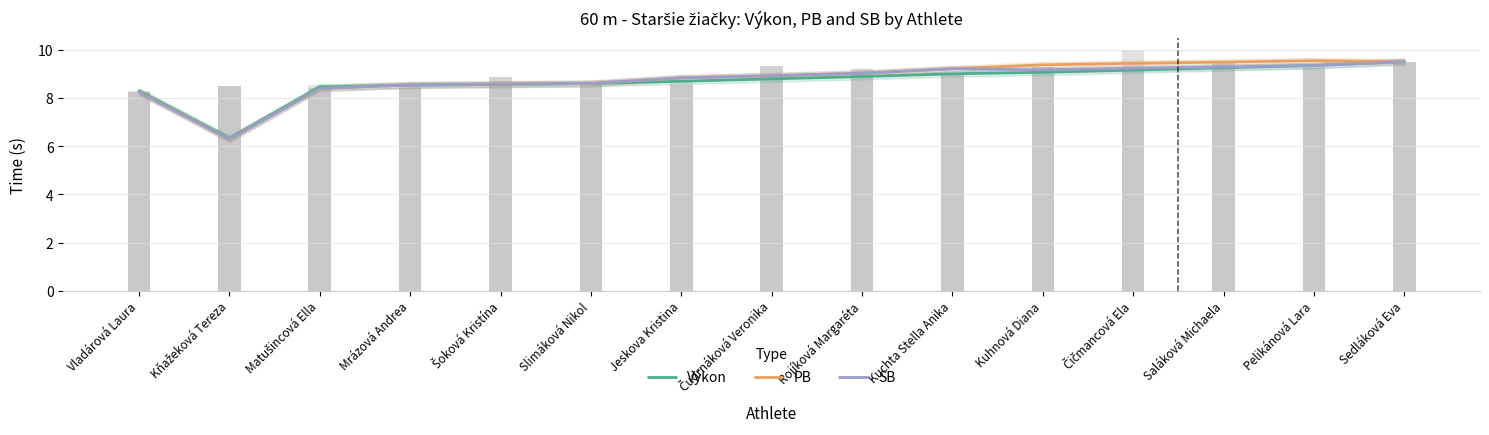

What is the label of the 10th bar from the right?

Slimáková Nikol